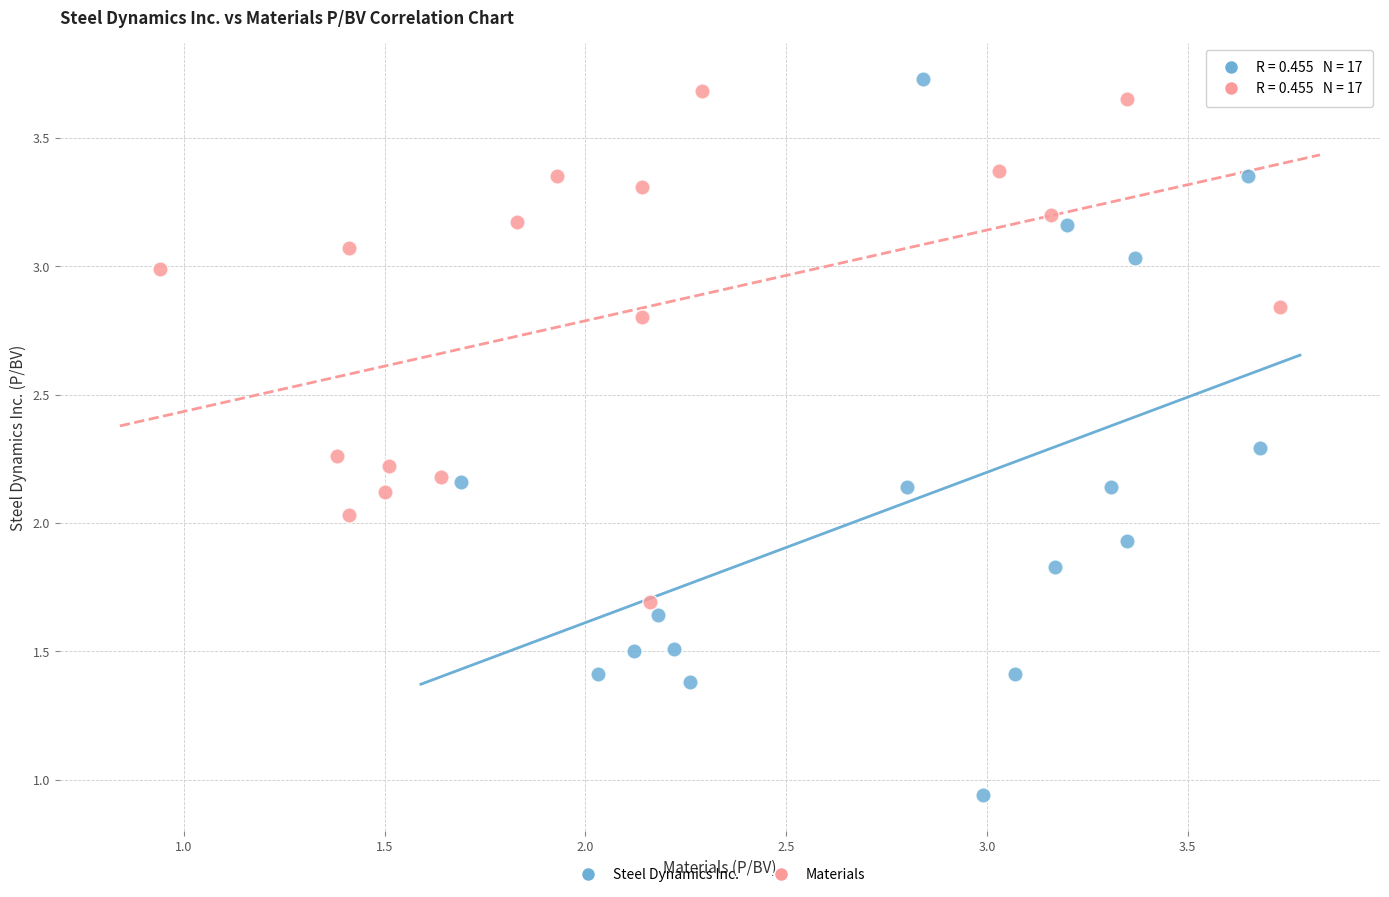

Which series has the largest Y range (max minus min)?

Steel Dynamics Inc.